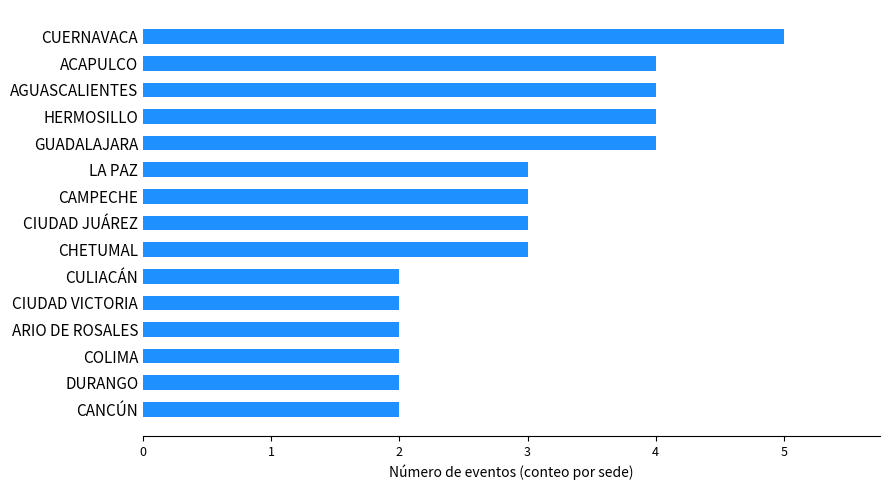

At which category does the chart reach its peak across all series?

CUERNAVACA